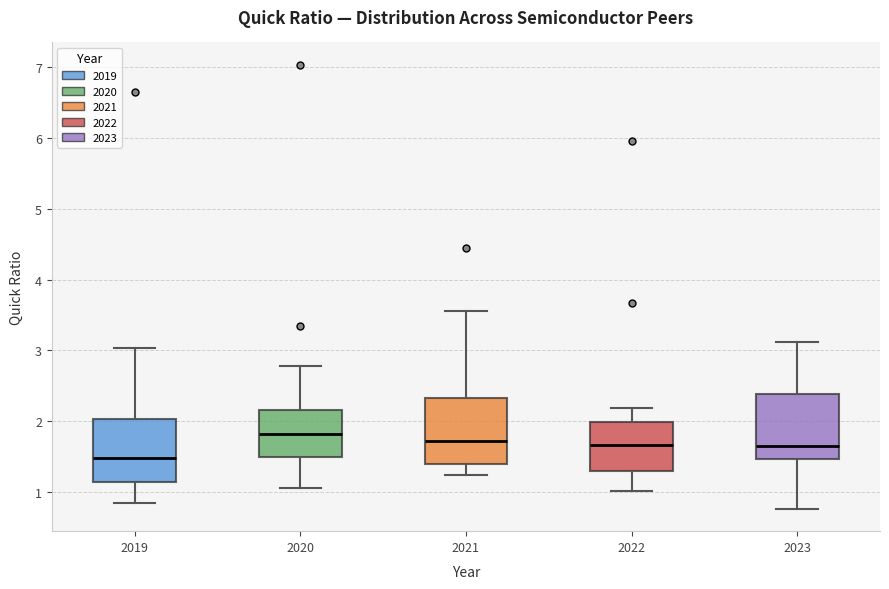

Which box has the lowest median line?

2019